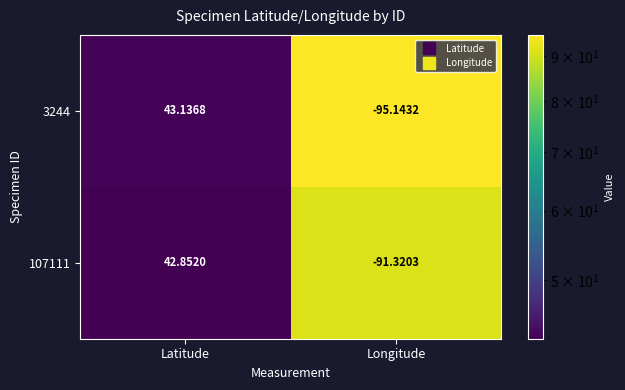

Rank the categories by 3244 value from lowest to highest.

Longitude, Latitude